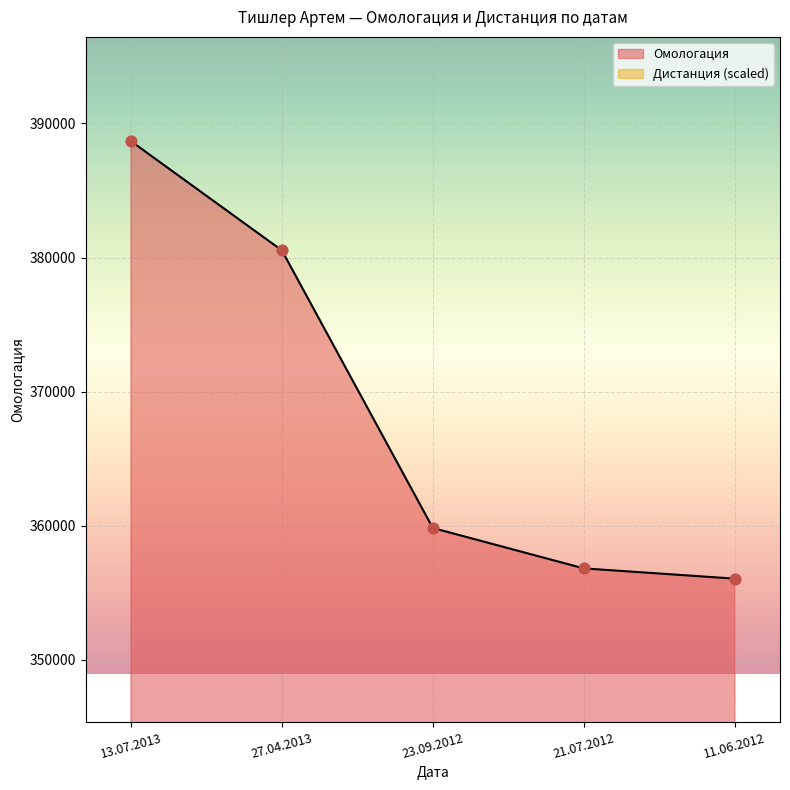

What is the change in value from 23.09.2012 to 11.06.2012?

-3778